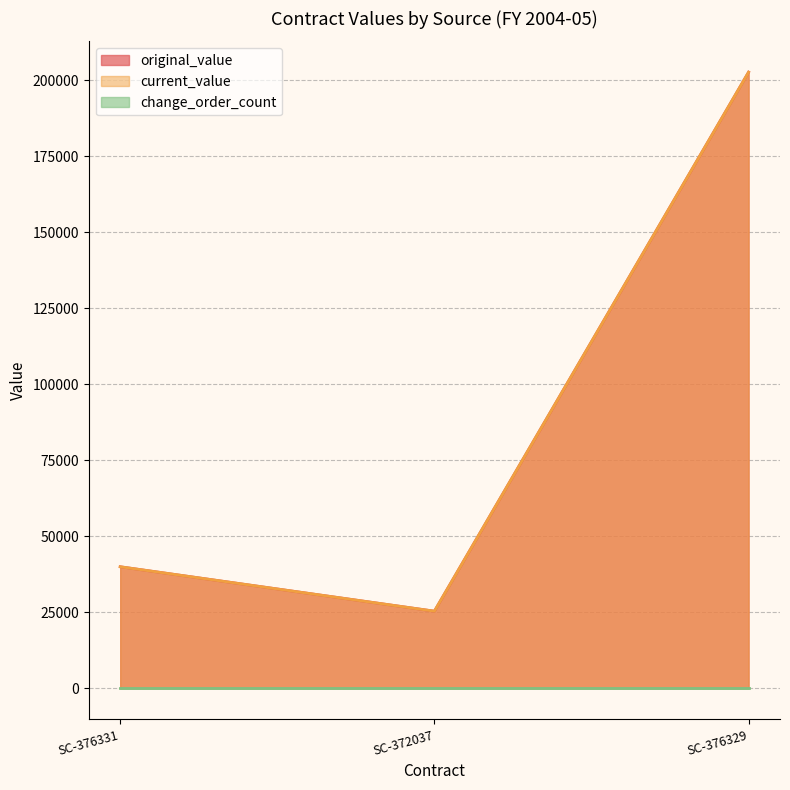

What is the total value across all series at SC-376331?

80000.0